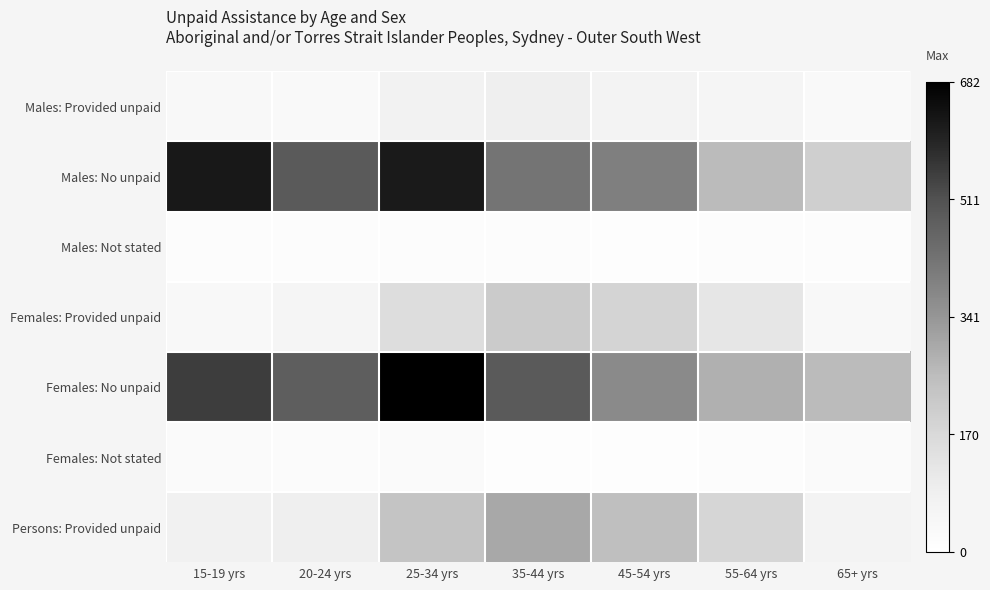

Reading left to right, list all the values displayed in this chart.

Males: Provided unpaid: 15-19 yrs=38	20-24 yrs=32	25-34 yrs=71	35-44 yrs=88	45-54 yrs=64	55-64 yrs=58	65+ yrs=33
Males: No unpaid: 15-19 yrs=625	20-24 yrs=489	25-34 yrs=620	35-44 yrs=422	45-54 yrs=396	55-64 yrs=259	65+ yrs=200
Males: Not stated: 15-19 yrs=14	20-24 yrs=18	25-34 yrs=17	35-44 yrs=18	45-54 yrs=12	55-64 yrs=15	65+ yrs=14
Females: Provided unpaid: 15-19 yrs=39	20-24 yrs=56	25-34 yrs=155	35-44 yrs=212	45-54 yrs=184	55-64 yrs=121	65+ yrs=36
Females: No unpaid: 15-19 yrs=550	20-24 yrs=479	25-34 yrs=682	35-44 yrs=489	45-54 yrs=369	55-64 yrs=285	65+ yrs=261
Females: Not stated: 15-19 yrs=27	20-24 yrs=20	25-34 yrs=25	35-44 yrs=12	45-54 yrs=10	55-64 yrs=18	65+ yrs=25
Persons: Provided unpaid: 15-19 yrs=79	20-24 yrs=86	25-34 yrs=232	35-44 yrs=299	45-54 yrs=249	55-64 yrs=179	65+ yrs=69